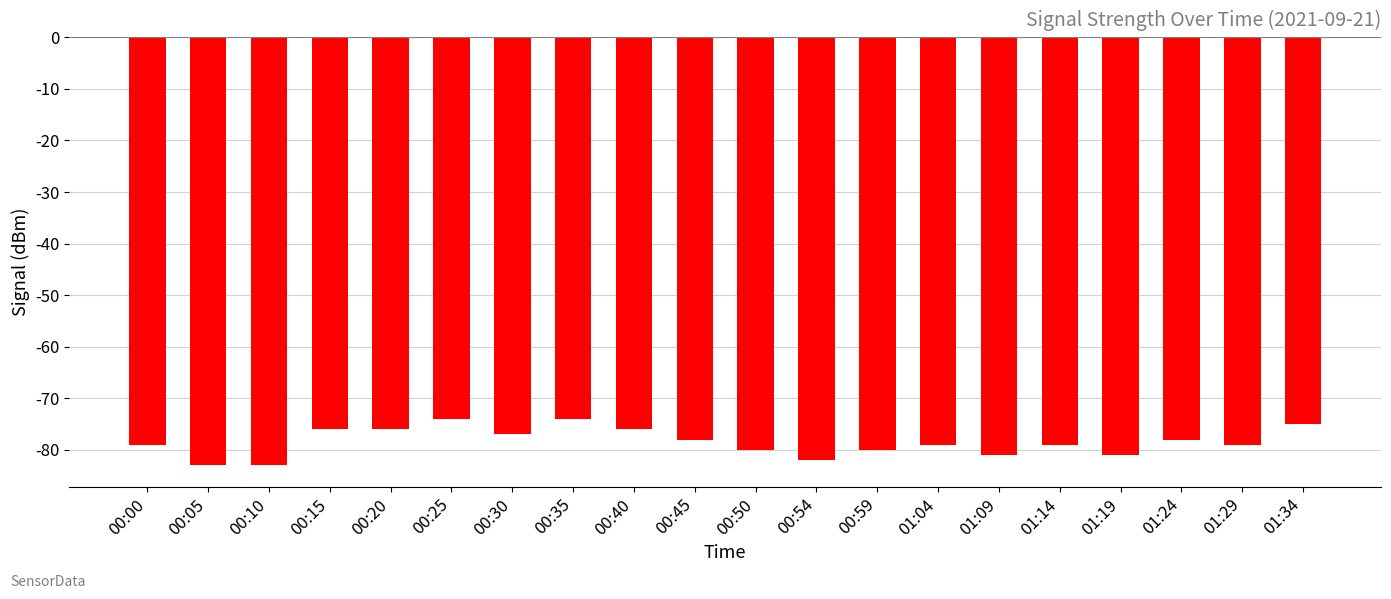

Reading left to right, transcribe all the data shown in this chart.

-79	-83	-83	-76	-76	-74	-77	-74	-76	-78	-80	-82	-80	-79	-81	-79	-81	-78	-79	-75